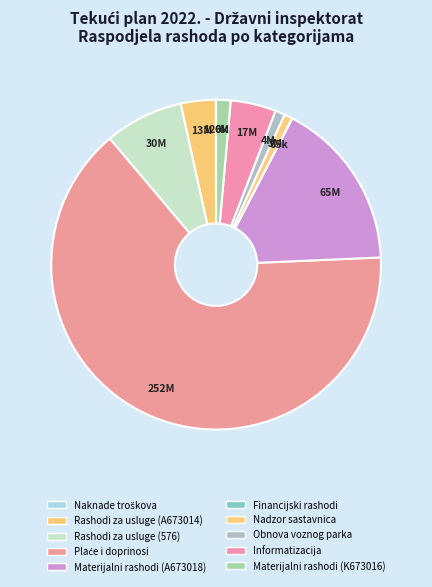

How much of the chart is everything except Obnova voznog parka?

99.1%